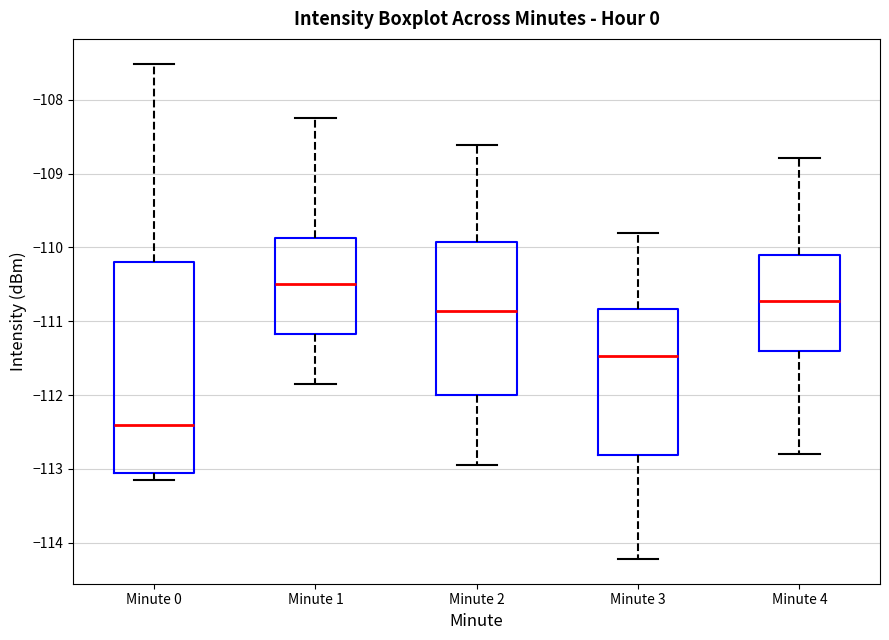

Reading left to right, read every box against the y-axis: the position of its median line, the range the box covers, and the ends of its whiskers. The values are not printed on the chart, so give them approximately, as read against the axis.

Minute 0: median -112.4, box -113.1 to -110.2, whiskers -113.1 (just below the box's lower edge) to -107.5
Minute 1: median -110.5, box -111.2 to -109.9, whiskers -111.8 to -108.2
Minute 2: median -110.9, box -112.0 to -109.9, whiskers -112.9 to -108.6
Minute 3: median -111.5, box -112.8 to -110.8, whiskers -114.2 to -109.8
Minute 4: median -110.7, box -111.4 to -110.1, whiskers -112.8 to -108.8